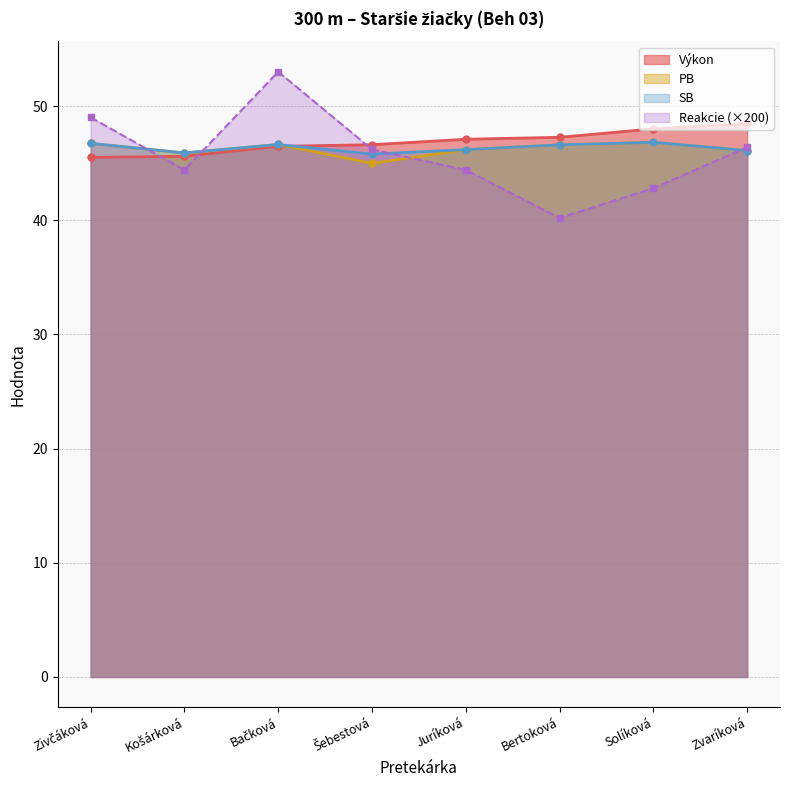

What position from the right is Zvaríková?

1